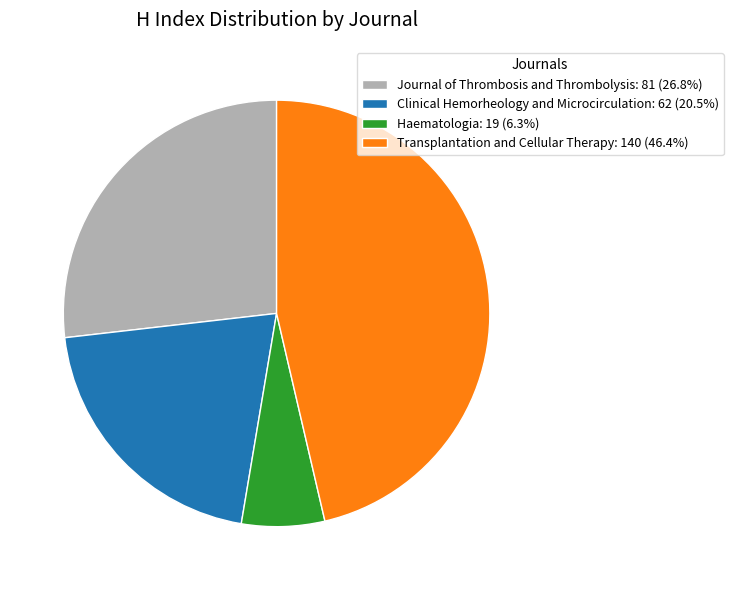

Is Journal of Thrombosis and Thrombolysis: 81 (26.8%) the majority of the pie?

No